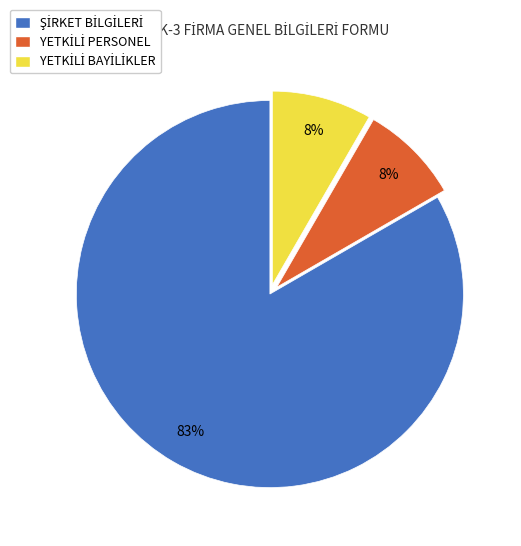

To the nearest percent, what is the average slice percentage?

33%